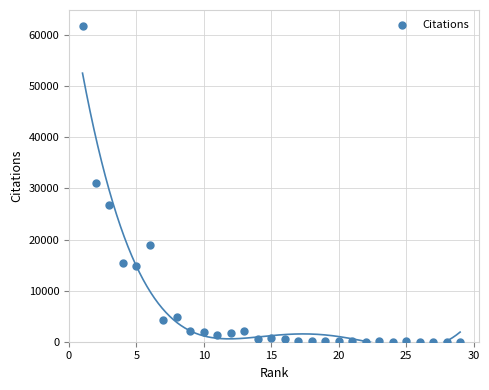

What is the range of Y values (max minus min)?

61754